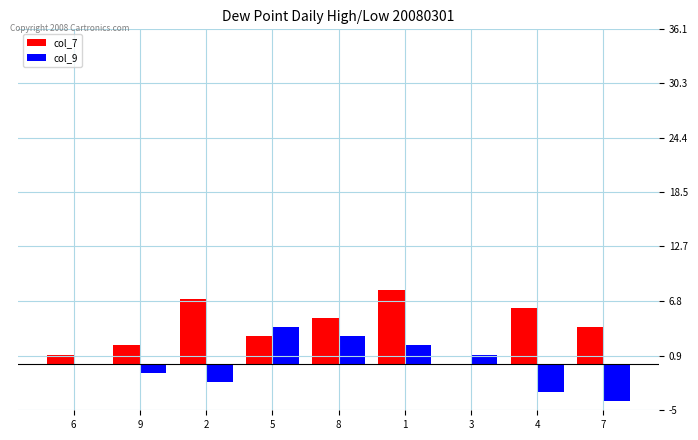

Reading left to right, list all the values displayed in this chart.

col_7: 1	2	7	3	5	8	0	6	4
col_9: 0	-1	-2	4	3	2	1	-3	-4